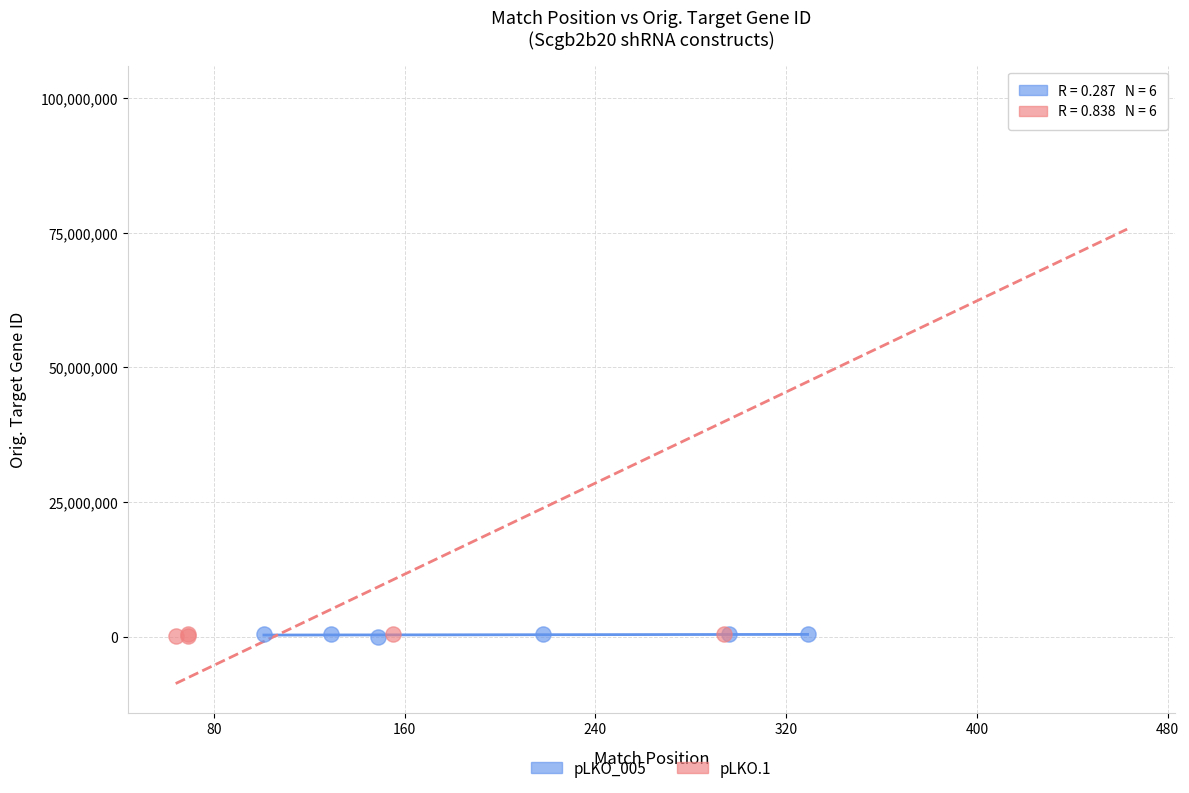

Which series has the widest spread of Y values?

pLKO.1